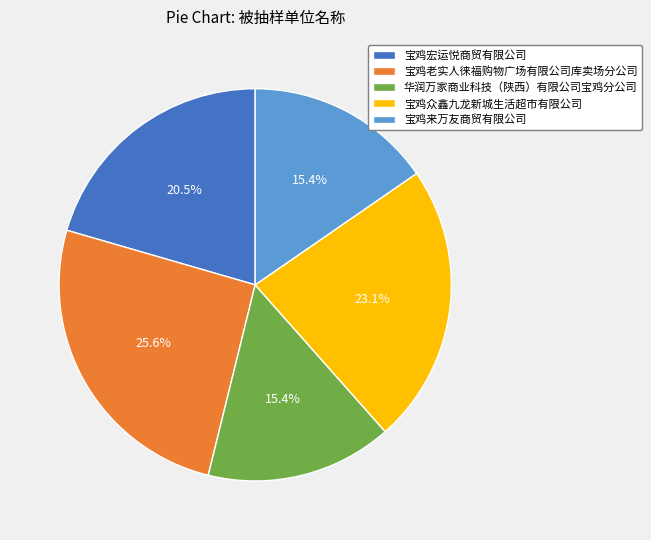

What percentage is NOT represented by 宝鸡来万友商贸有限公司?

84.6%